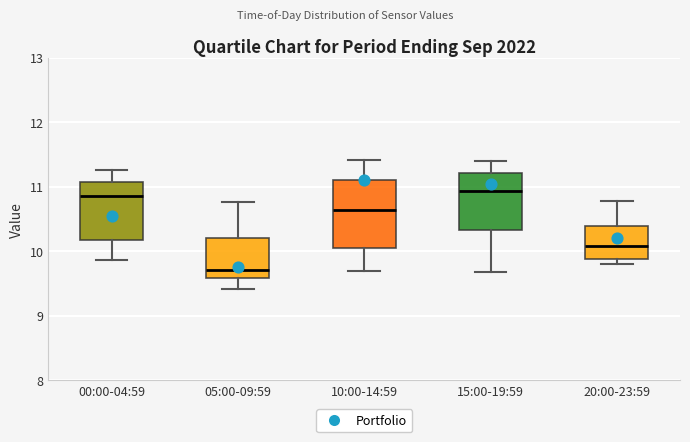

Reading left to right, transcribe this box plot: for each box, give where its median line is, the range the box spans, and where its two whiskers end, as read against the y-axis. The values are not printed on the chart, so give them approximately, as read against the axis.

00:00-04:59: median 10.9, box 10.2 to 11.1, whiskers 9.9 to 11.3
05:00-09:59: median 9.7, box 9.6 to 10.2, whiskers 9.4 to 10.8
10:00-14:59: median 10.6, box 10.1 to 11.1, whiskers 9.7 to 11.4
15:00-19:59: median 10.9, box 10.3 to 11.2, whiskers 9.7 to 11.4
20:00-23:59: median 10.1, box 9.9 to 10.4, whiskers 9.8 to 10.8